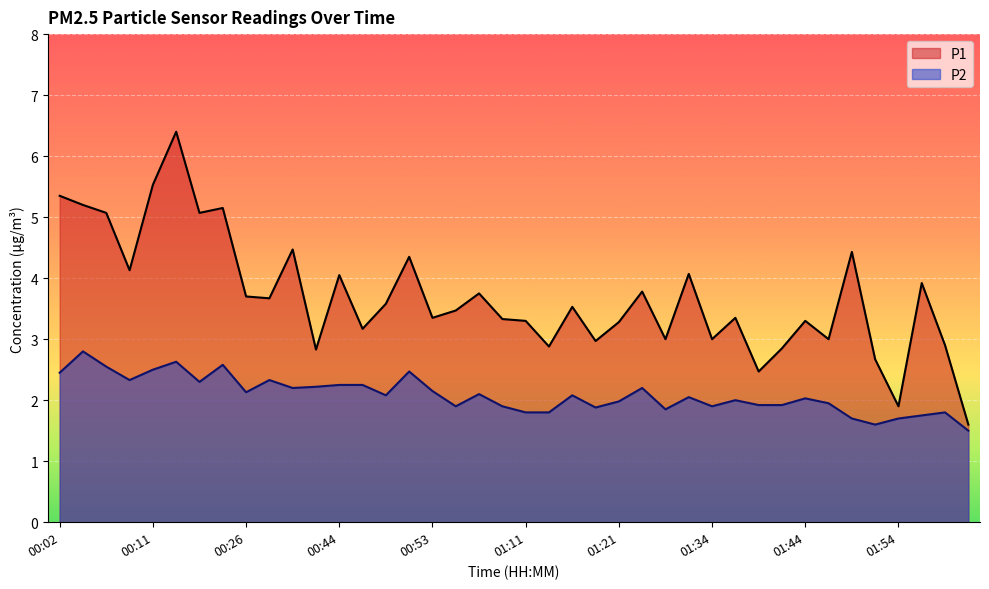

Rank the series by their maximum value, from lowest to highest.

P2, P1